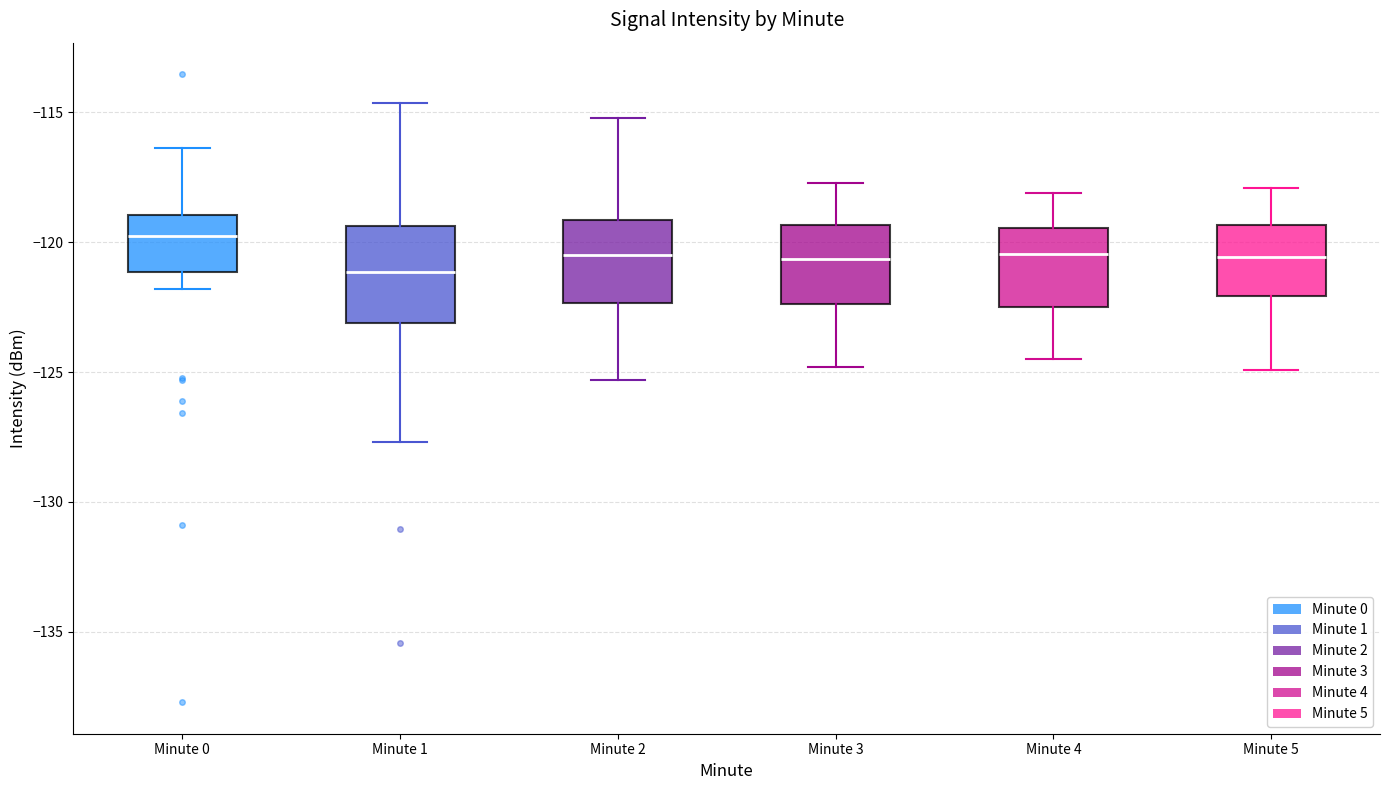

Reading left to right, transcribe this box plot: for each box, give where its median line is, the range the box spans, and where its two whiskers end, as read against the y-axis. The values are not printed on the chart, so give them approximately, as read against the axis.

Minute 0: median -120.0, box -121.0 to -119.0, whiskers -122.0 to -116.5
Minute 1: median -121.0, box -123.0 to -119.5, whiskers -127.5 to -114.5
Minute 2: median -120.5, box -122.5 to -119.0, whiskers -125.5 to -115.0
Minute 3: median -120.5, box -122.5 to -119.5, whiskers -125.0 to -117.5
Minute 4: median -120.5, box -122.5 to -119.5, whiskers -124.5 to -118.0
Minute 5: median -120.5, box -122.0 to -119.5, whiskers -125.0 to -118.0